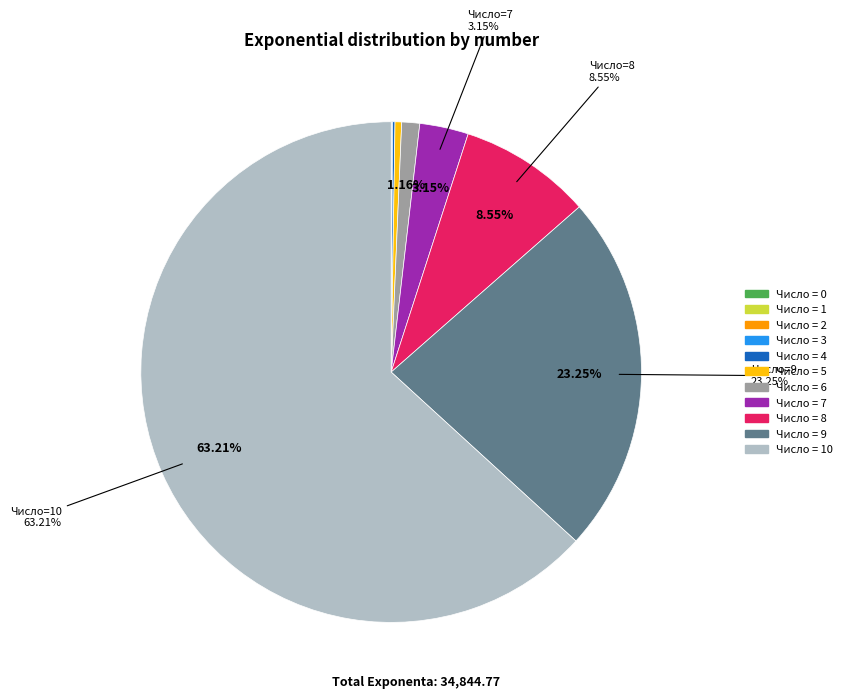

Is there any slice that represents more than half of the pie?

Yes